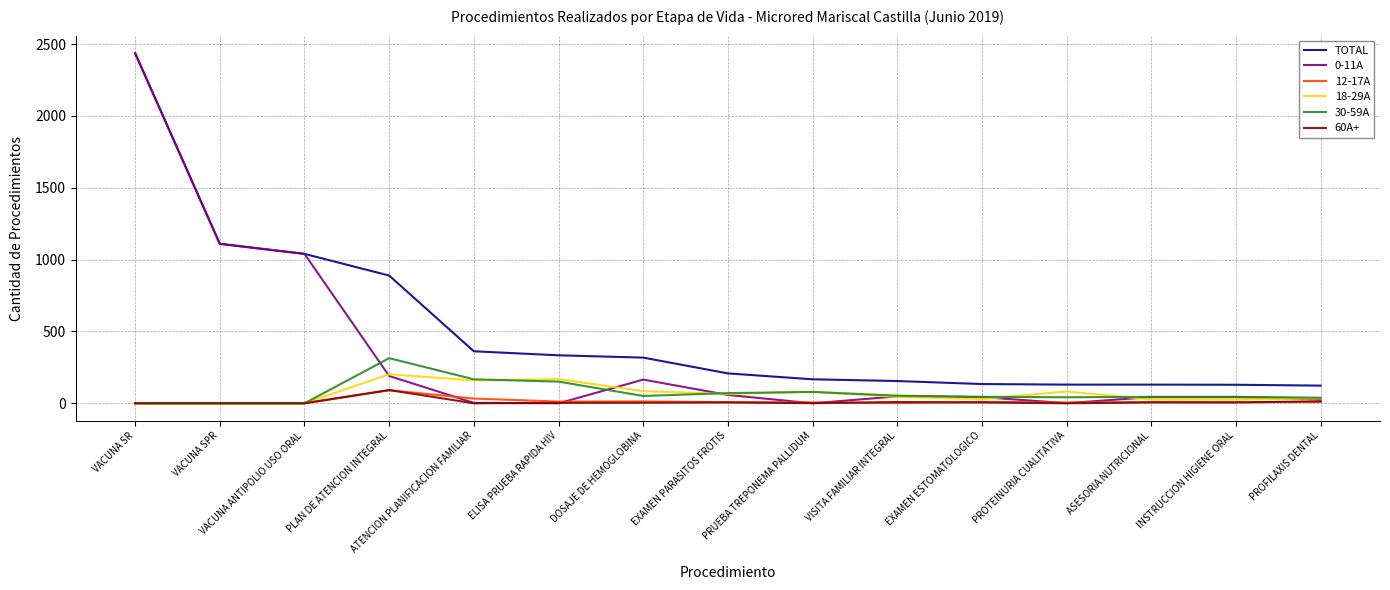

True or false: TOTAL and 60A+ cross at least once.

False